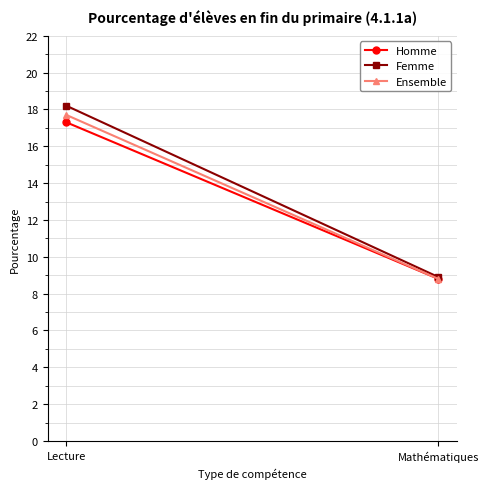

Rank the series at Lecture from highest to lowest value.

Femme, Ensemble, Homme